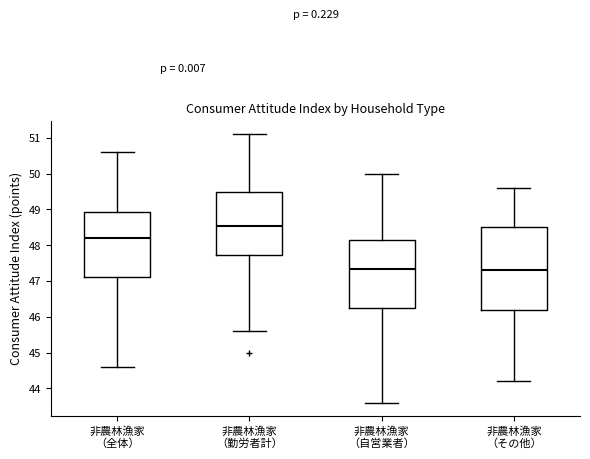

Which box has the highest median line?

非農林漁家 （勤労者計）